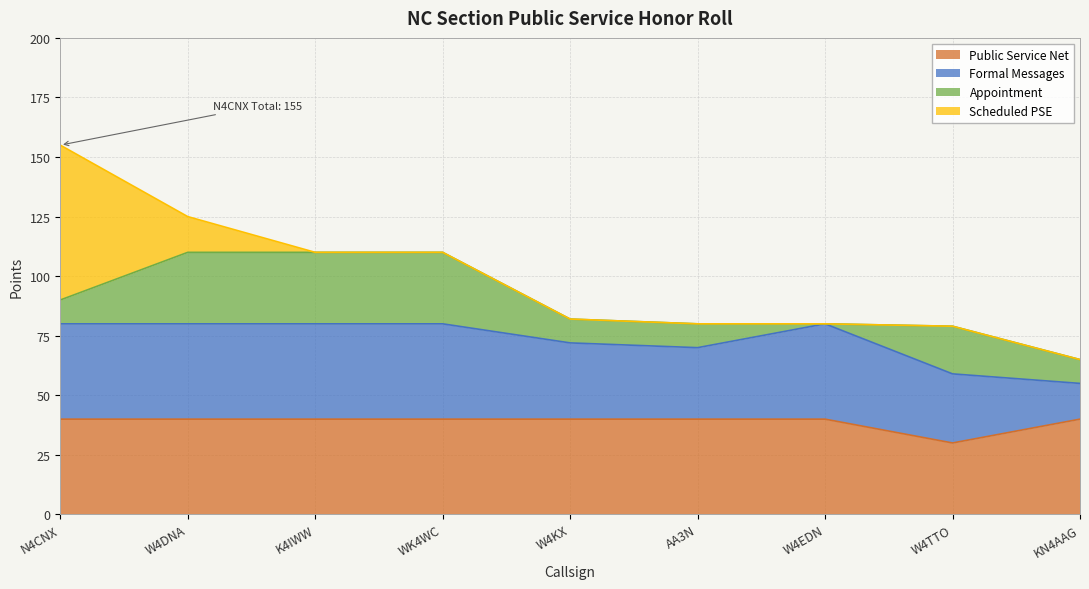

True or false: Public Service Net has more than 1 interior local peaks.

False